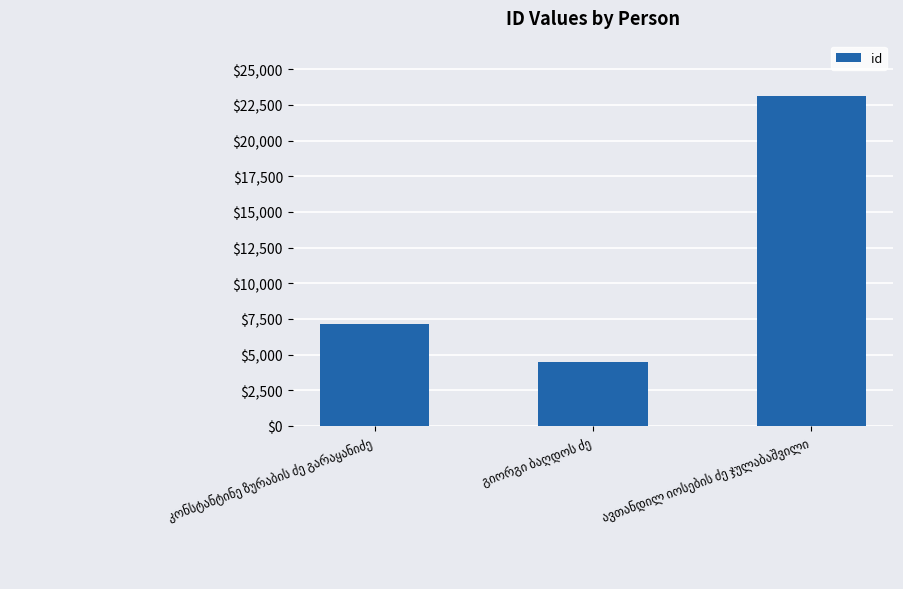

How many values are below 7120?

1